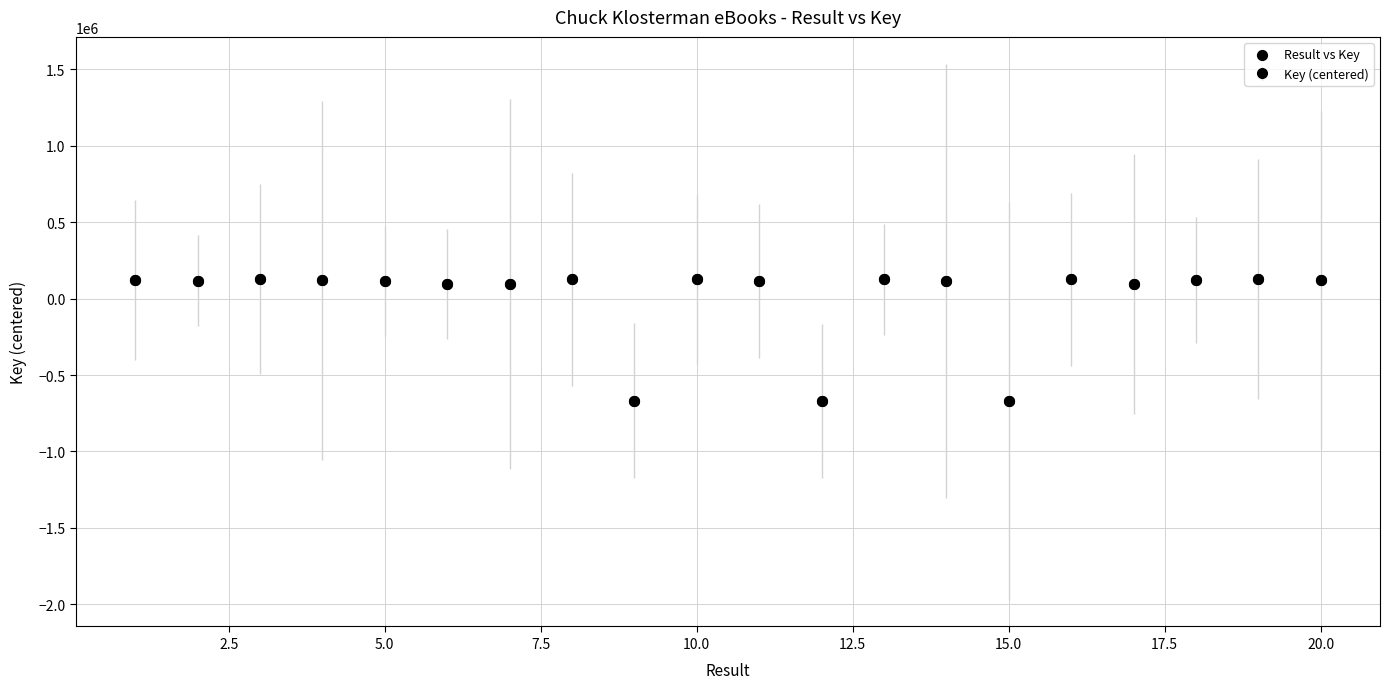

True or false: there are more than 0 points higher than both neighbors.

True